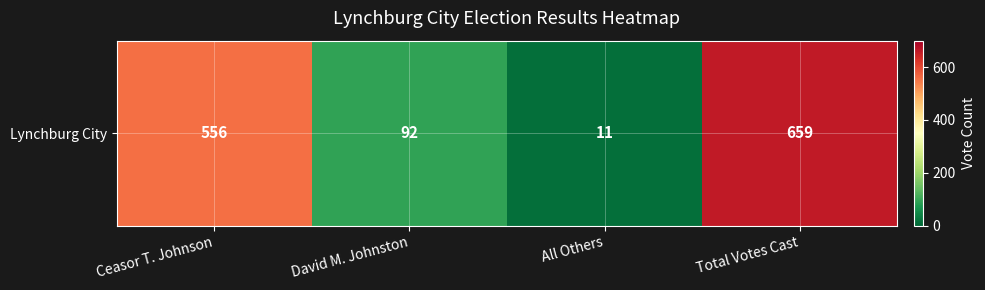

True or false: the data shows 92 at David M. Johnston.

True